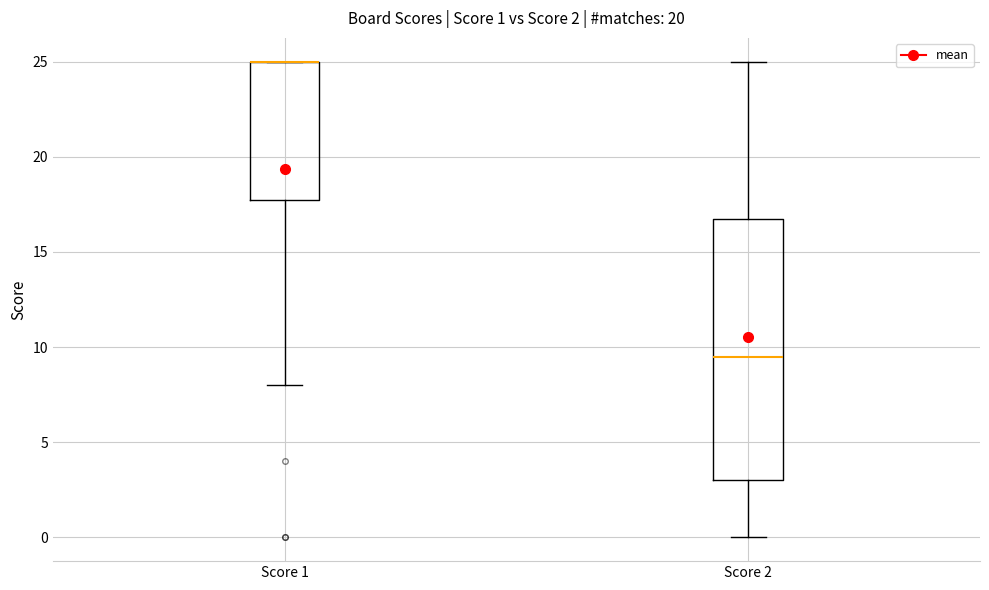

Which box is the tallest, from its lower edge to its upper edge?

Score 2